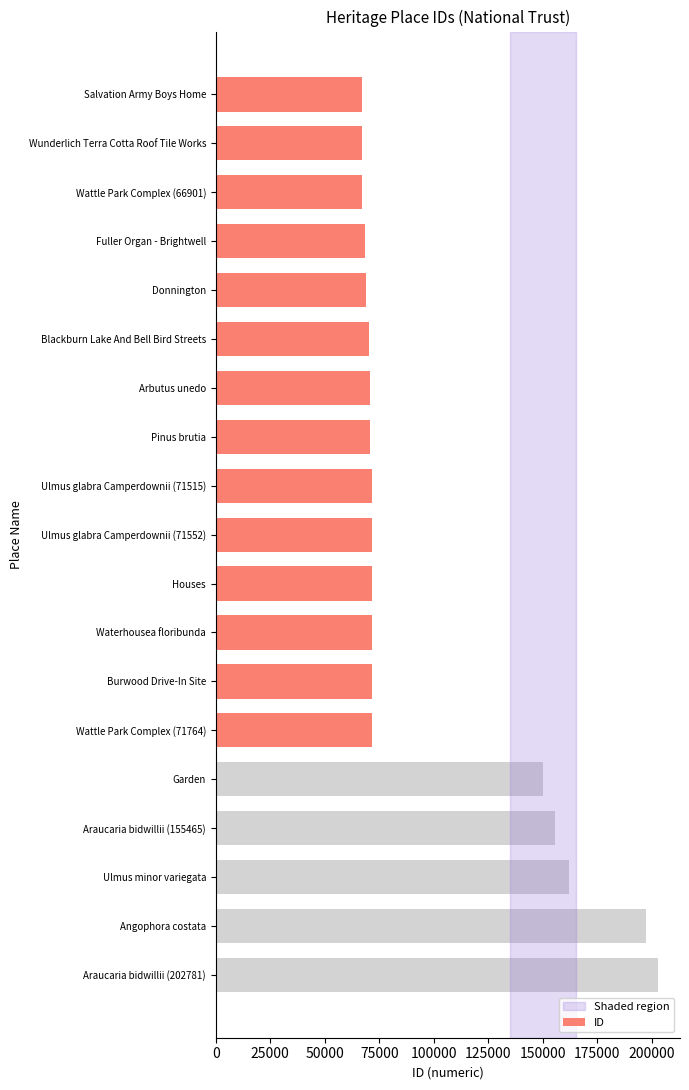

How many series are shown in this chart?

1